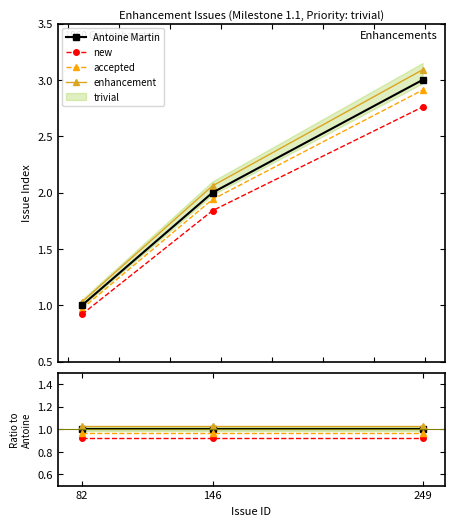

How many lines are shown in the chart?

4